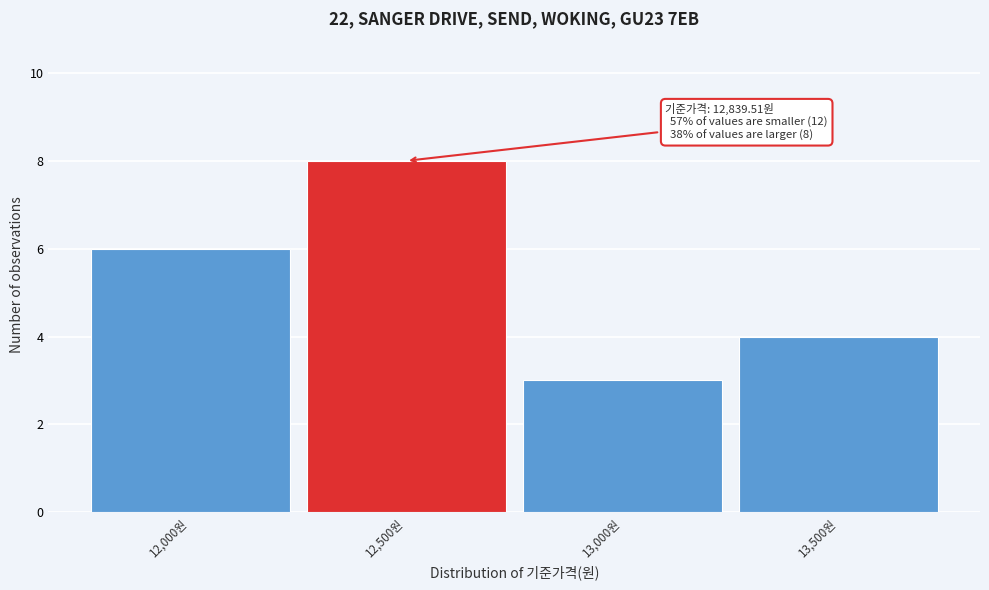

Reading right to left, what are all the values shown in this chart?

13,500원=4	13,000원=3	12,500원=8	12,000원=6